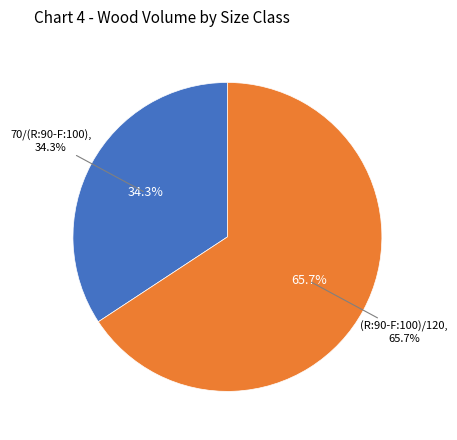

To the nearest percent, what is the difference between the 70/(R:90-F:100) and (R:90-F:100)/120 slice percentages?

31%